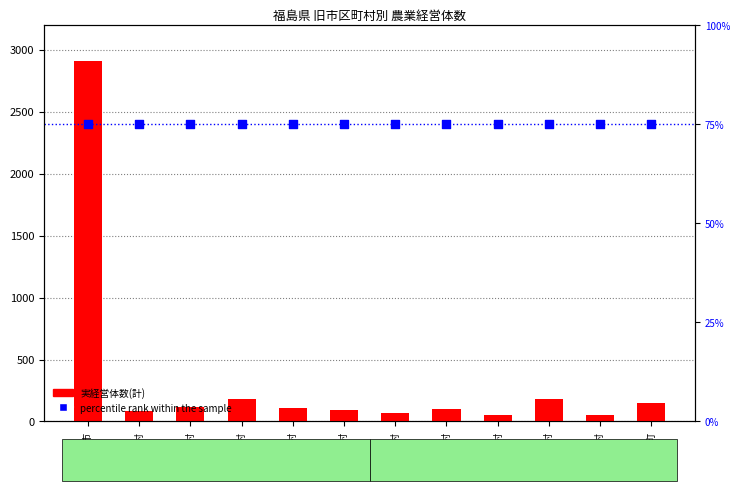

Which series reaches the maximum Y coordinate?

実経営体数(計)